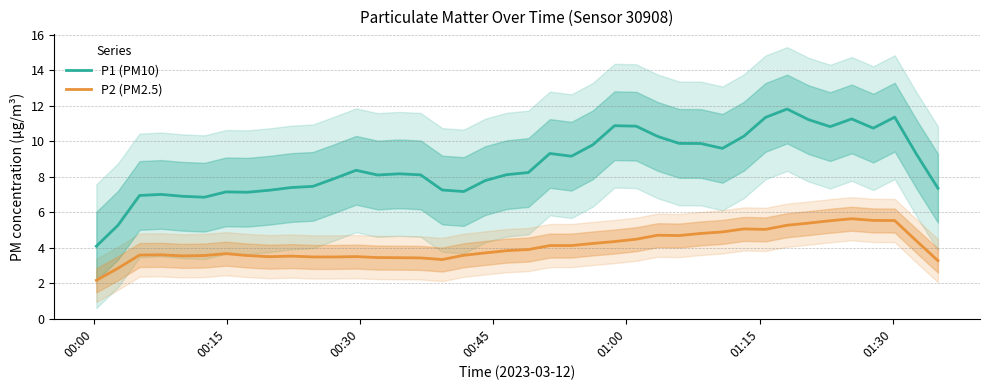

What is the minimum value for P2 (PM2.5)?

2.2